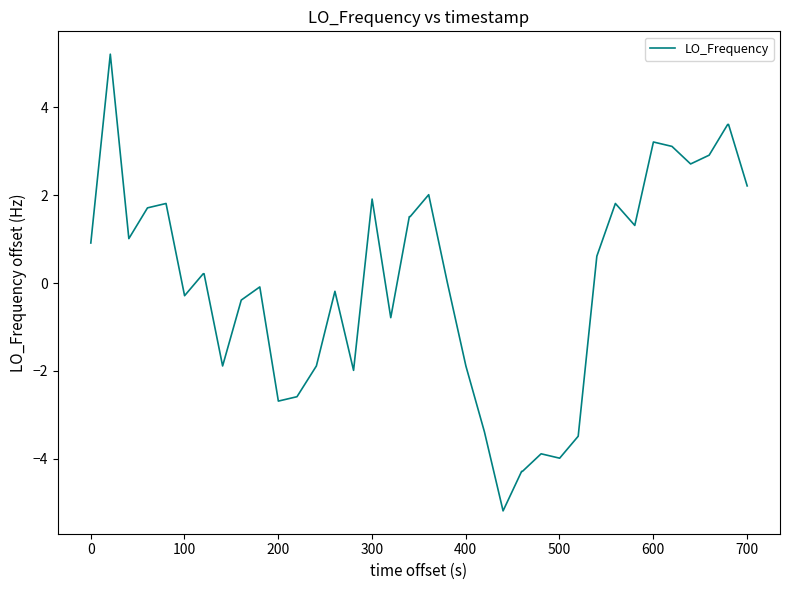

What is the minimum value shown in the chart?

-5.2